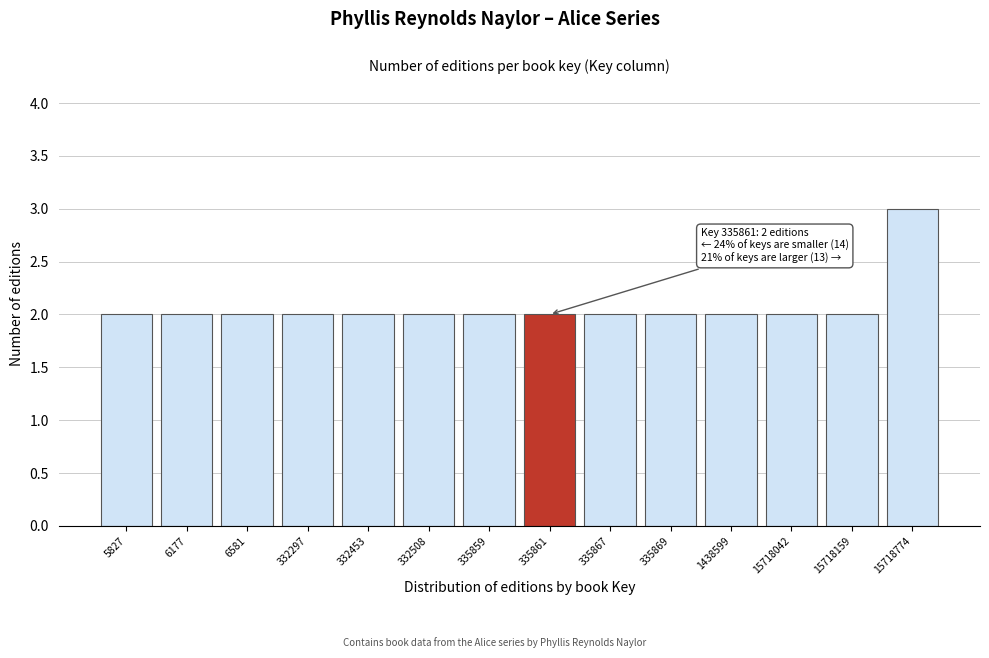

Reading right to left, what are all the values shown in this chart?

3	2	2	2	2	2	2	2	2	2	2	2	2	2